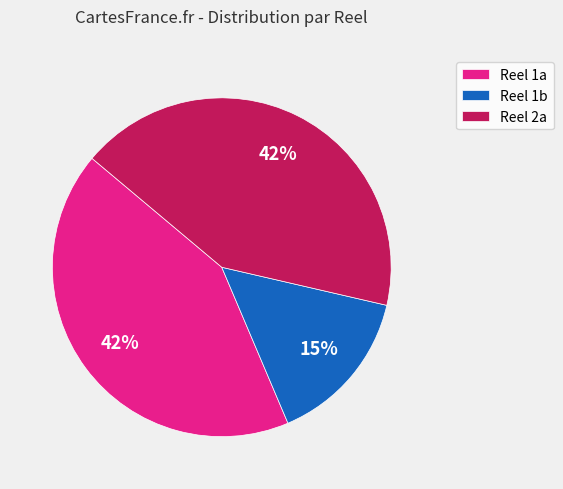

How many segments does this pie chart have?

3